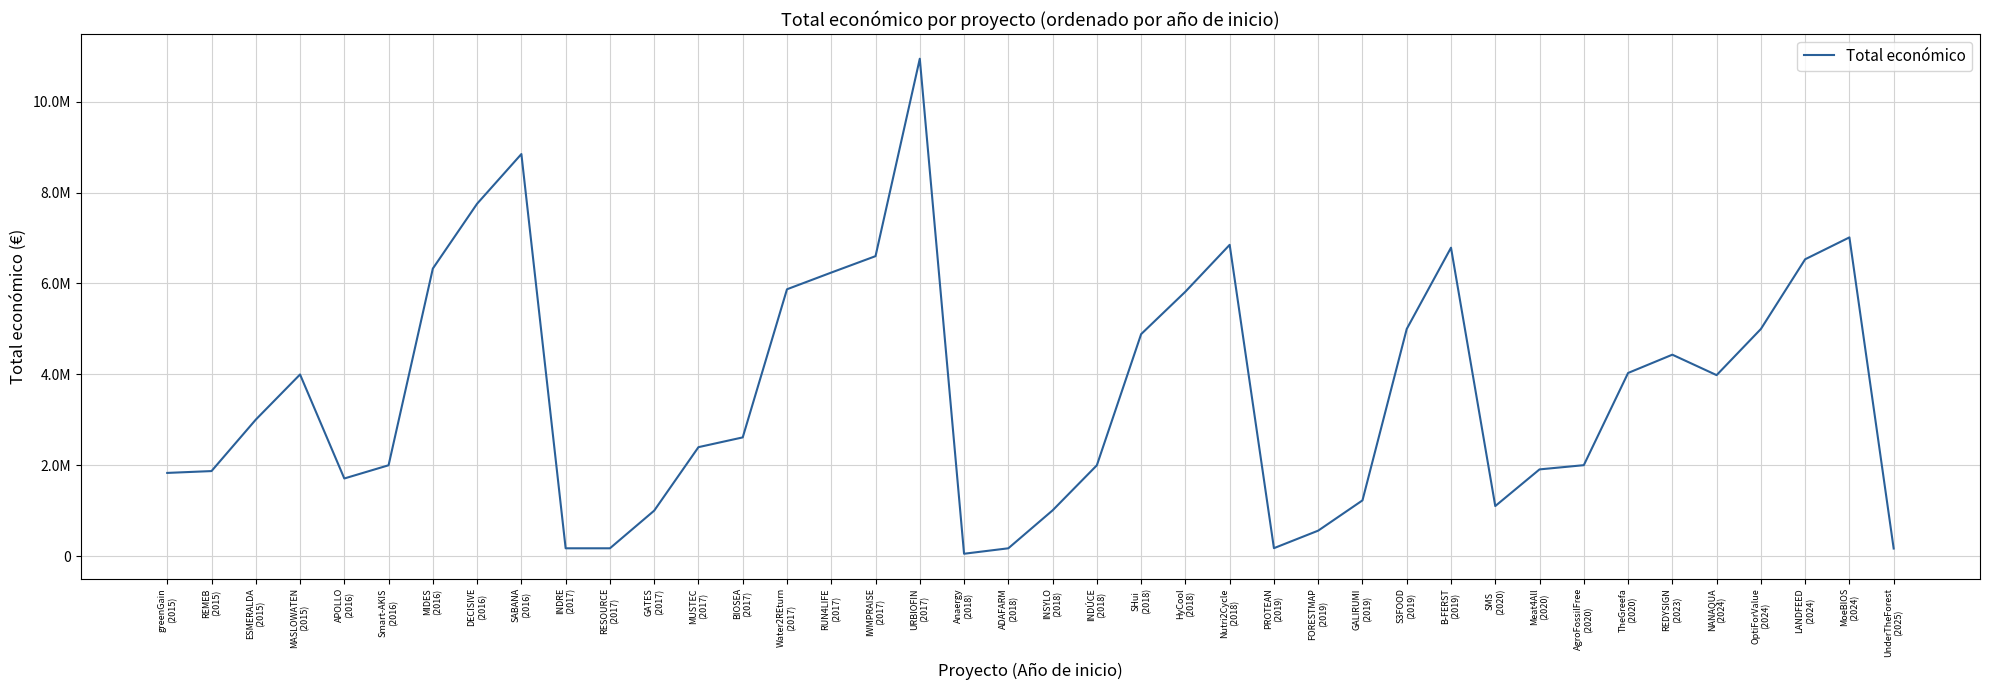

At which category does the data reach its first local peak?

MASLOWATEN
(2015)